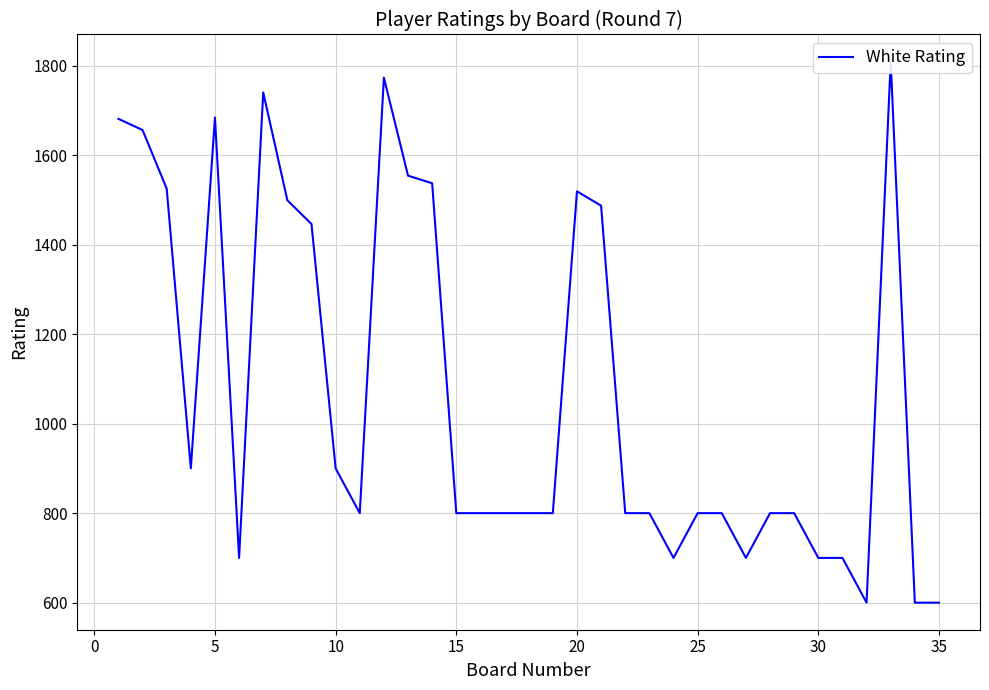

What is the minimum value shown in the chart?

600